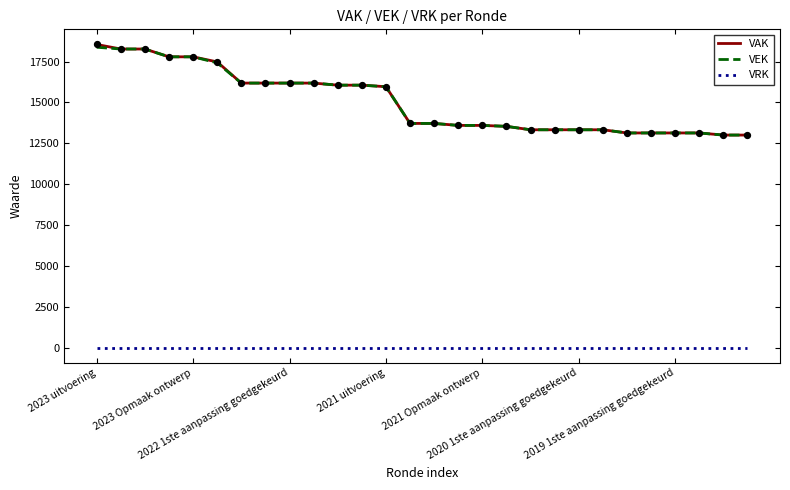

Which series has the widest spread of values?

VAK